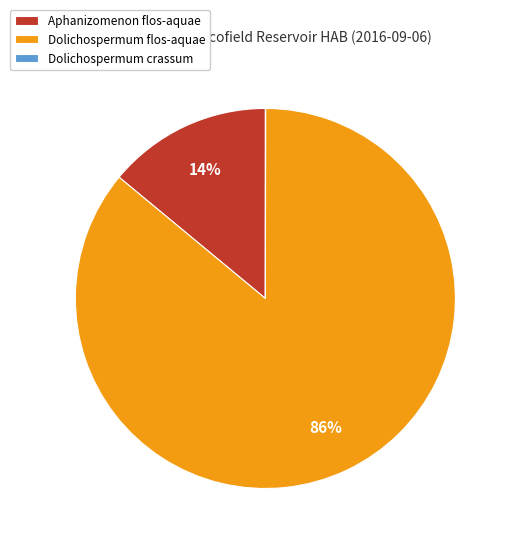

To the nearest percent, what is the average slice percentage?

33%